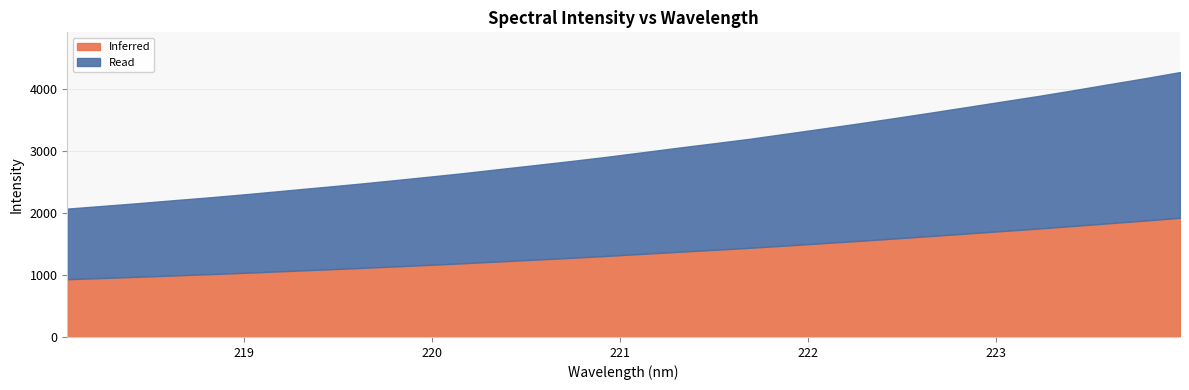

How many values exceed 2980?

16